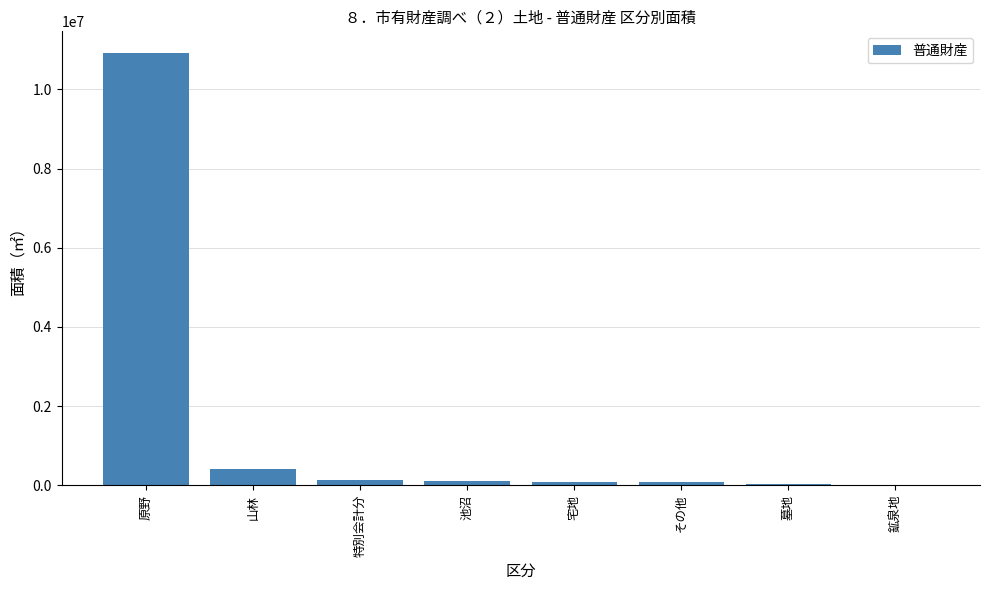

Which category has the highest value across all series?

原野